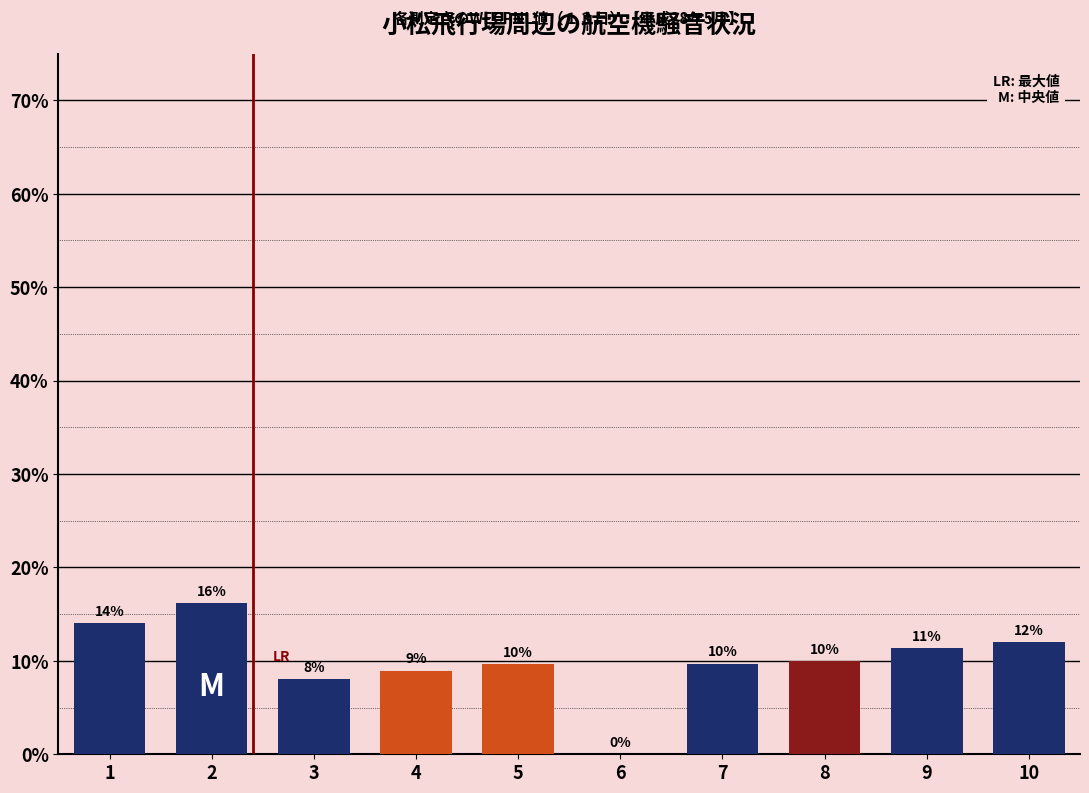

What value does the data have at 9?

11.4